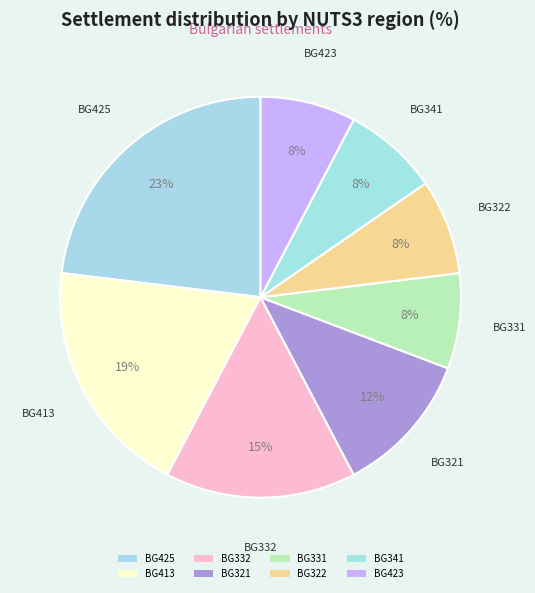

How many slices are in this pie chart?

8